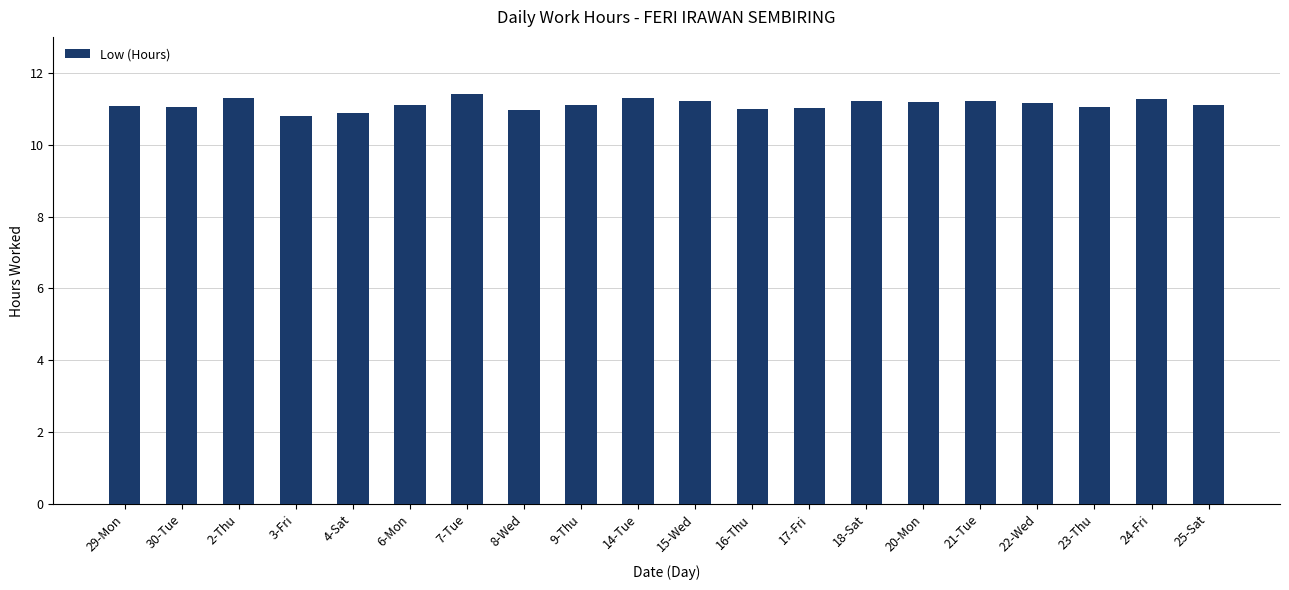

What is the label of the 1st bar from the left?

29-Mon